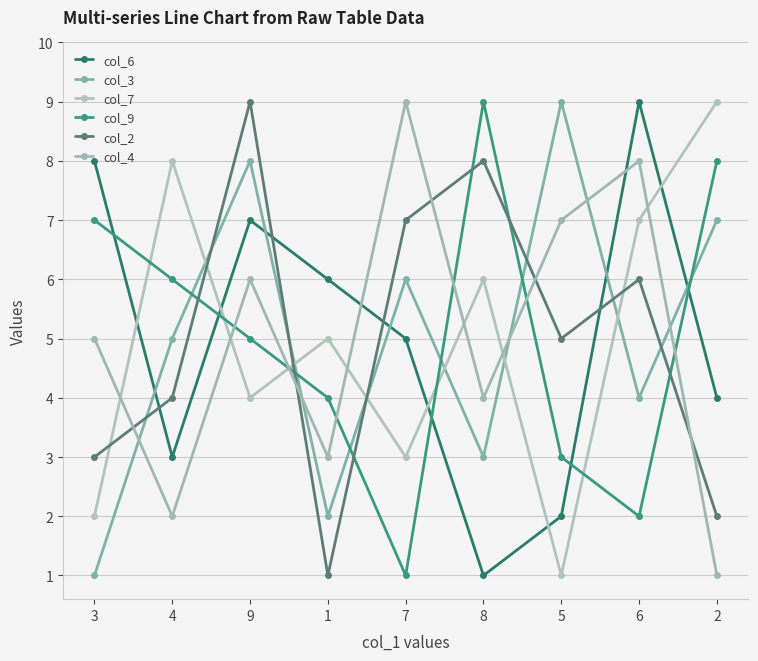

What is the difference between the maximum and second lowest values in the col_2 series?

7